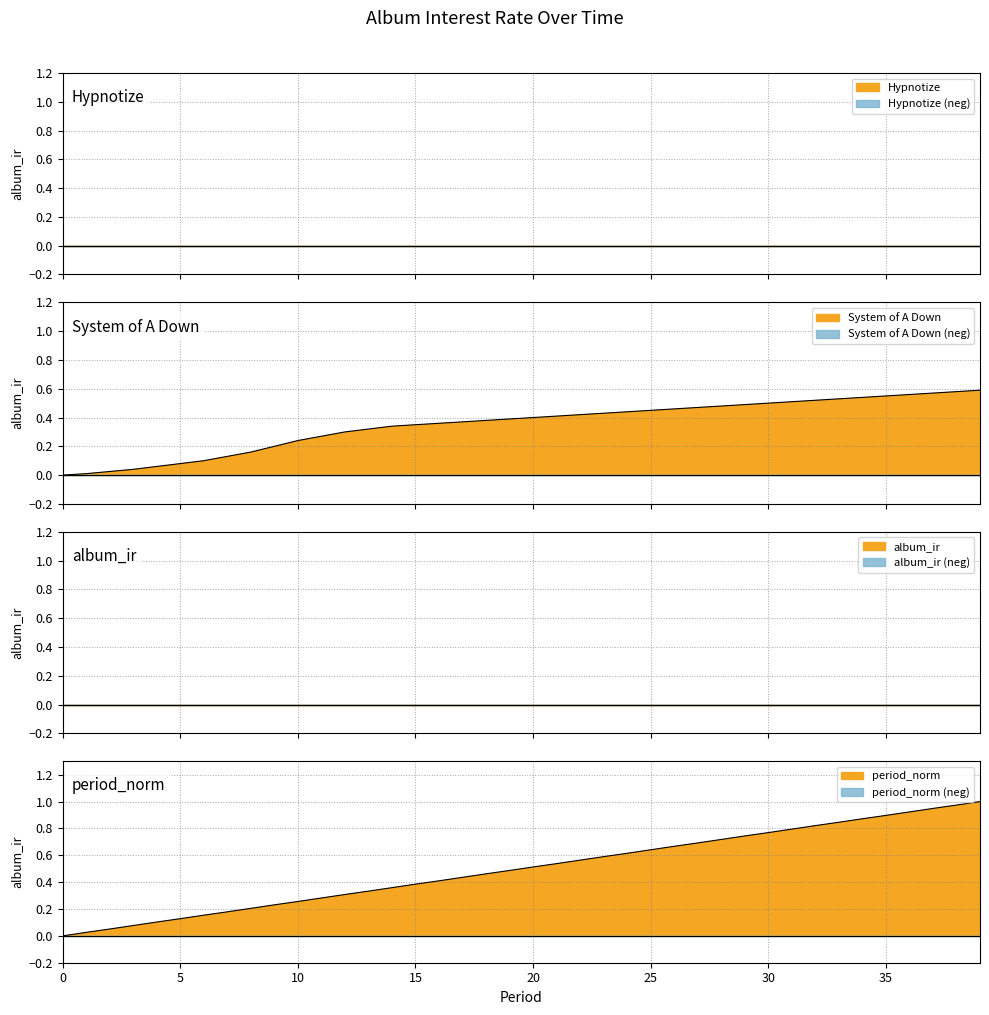

True or false: System of A Down has more than 1 points higher than both neighbors.

False